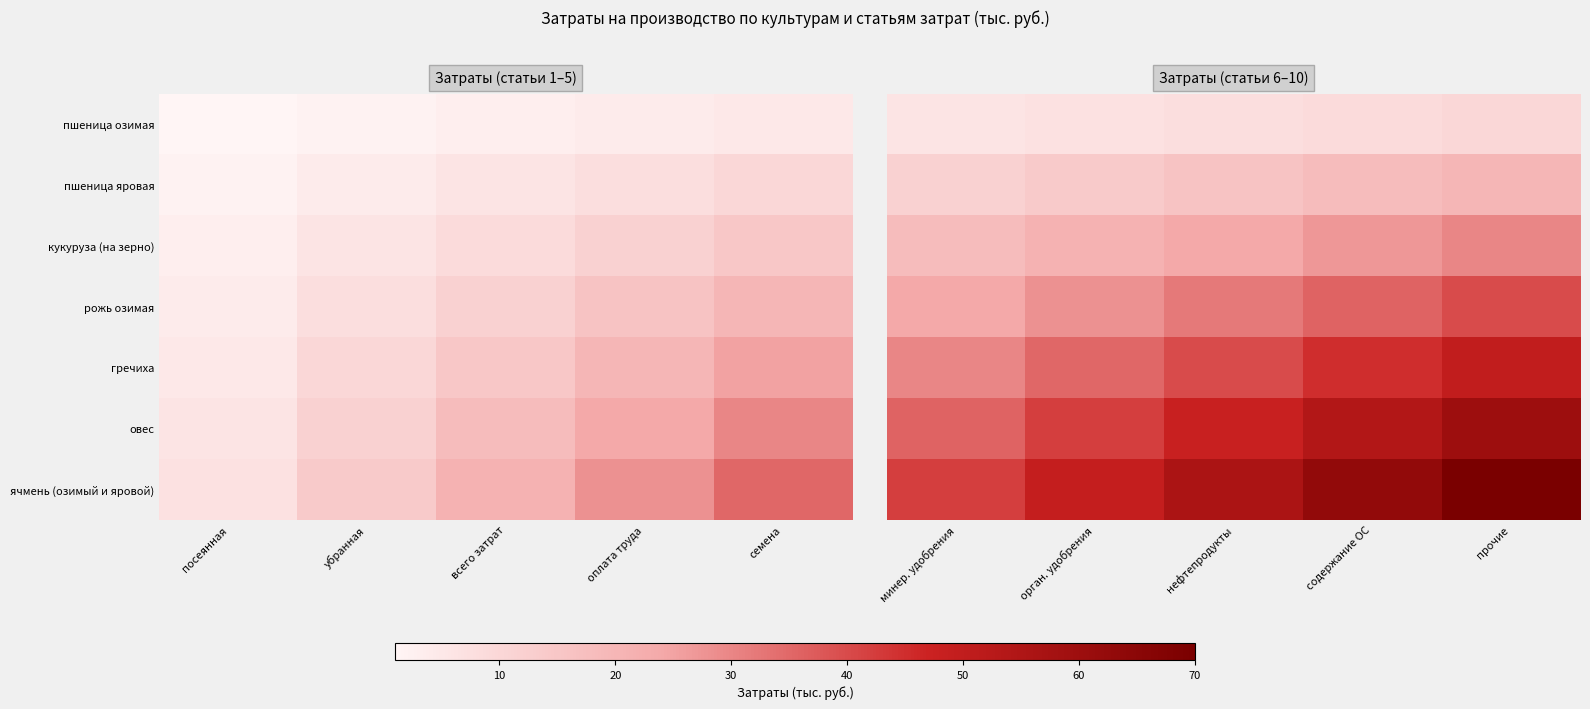

What is the average value of the пшеница озимая series?

8